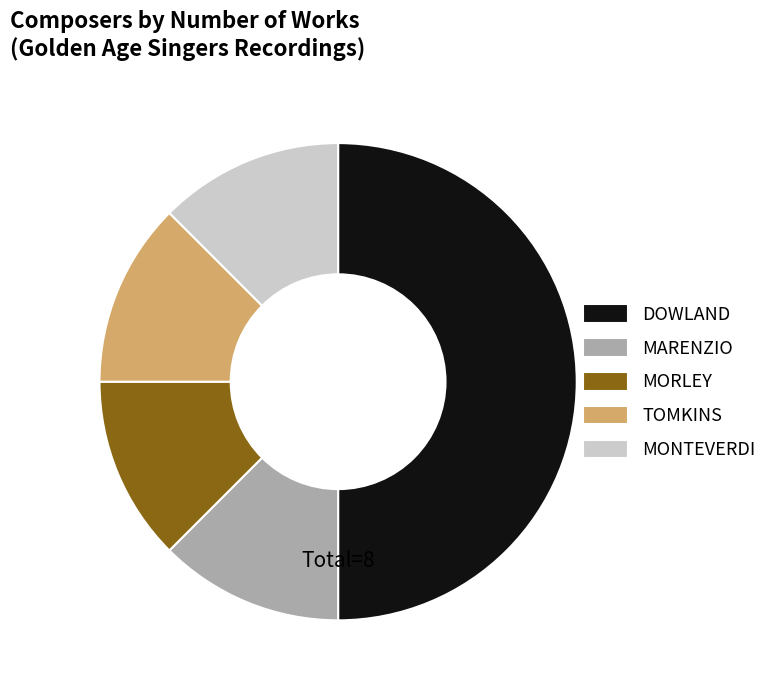

Approximately how many times larger is the value at MORLEY compared to MONTEVERDI?

1.0